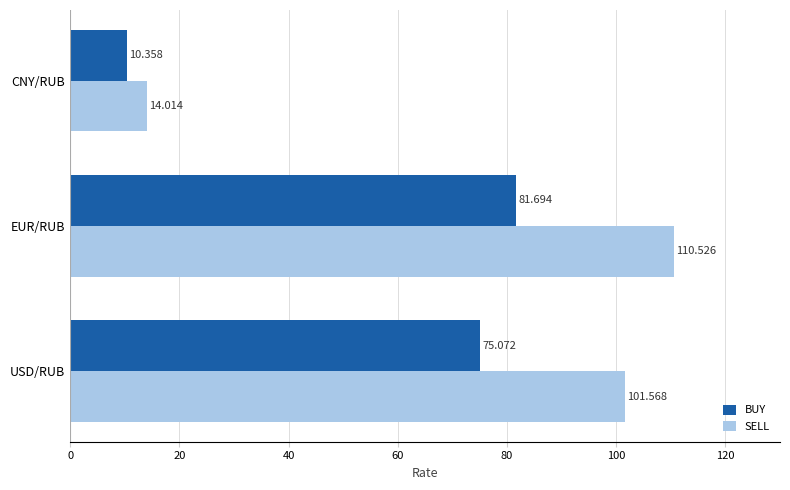

What is the maximum value for BUY?

81.7